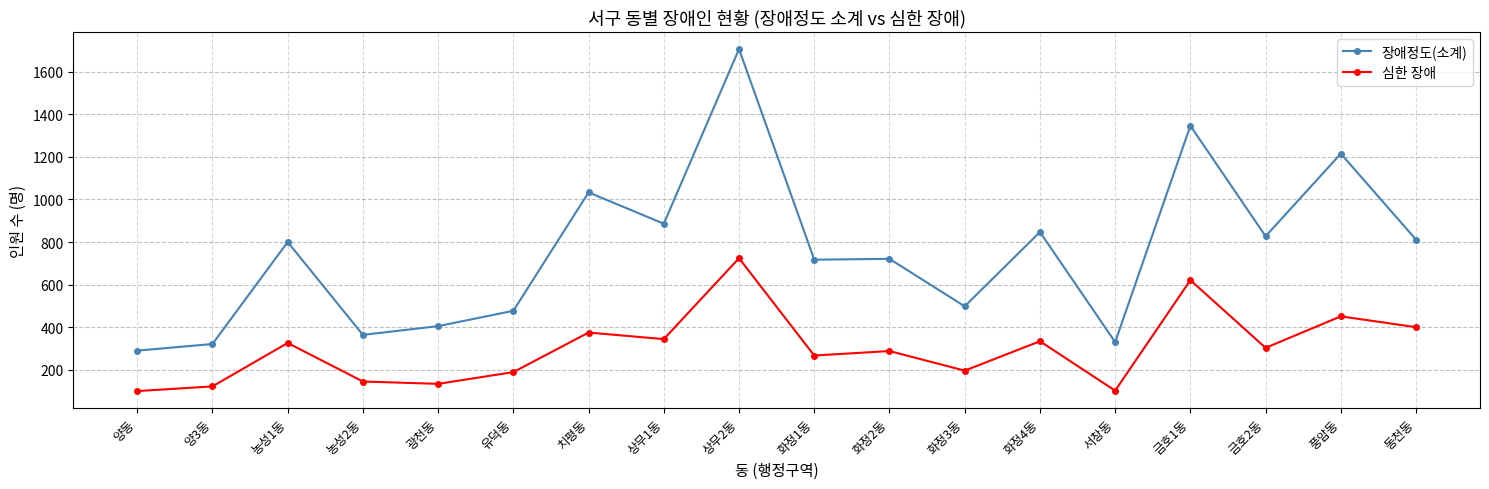

True or false: 심한 장애 and 장애정도(소계) intersect in this chart.

False